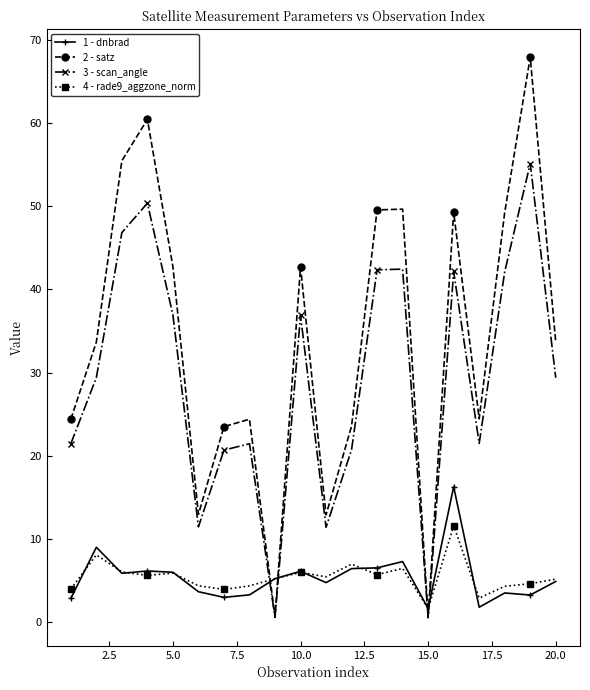

True or false: 2 - satz has more than 0 points higher than both neighbors.

True